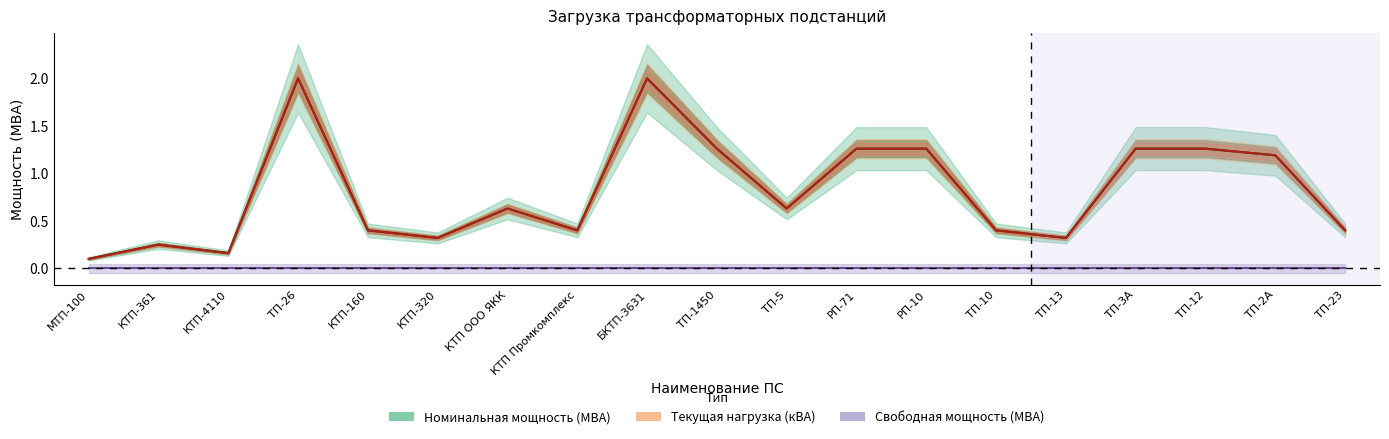

Between КТП ООО ЯКК and ТП-10, which series saw the biggest shift?

Номинальная мощность (МВА)